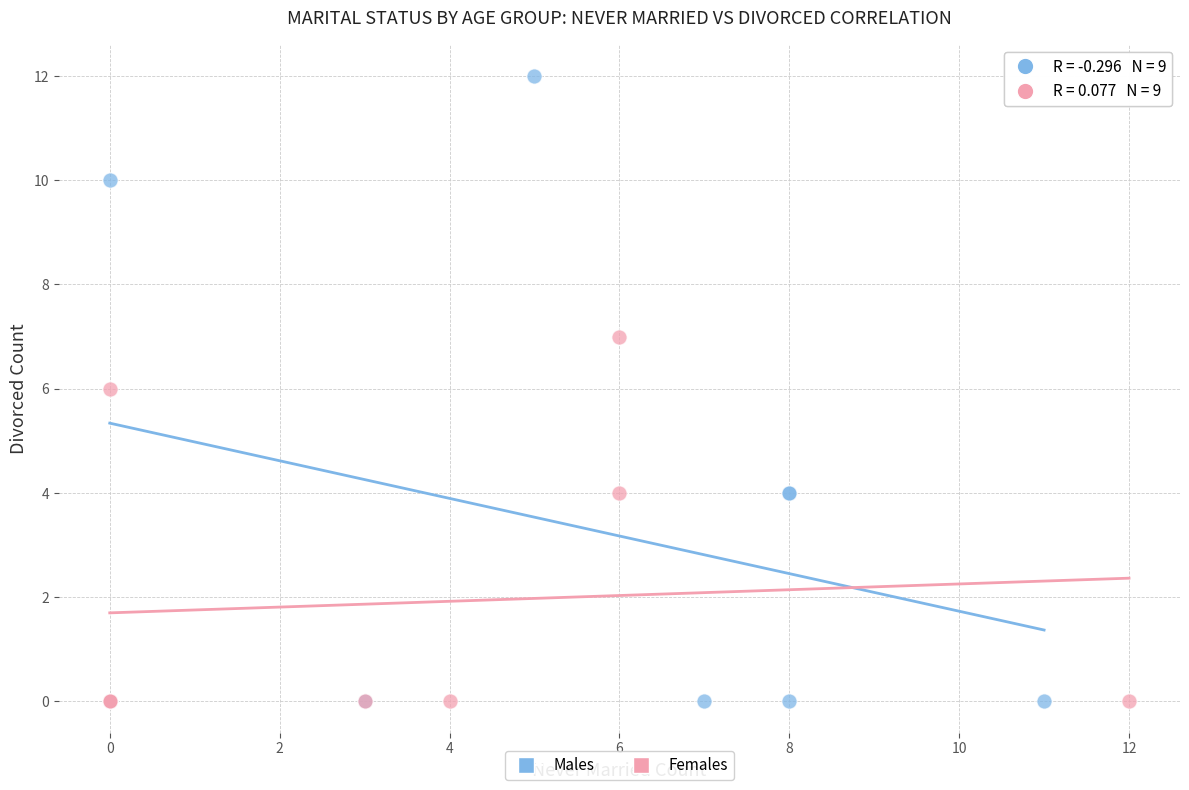

Which series reaches the maximum Y coordinate?

Males